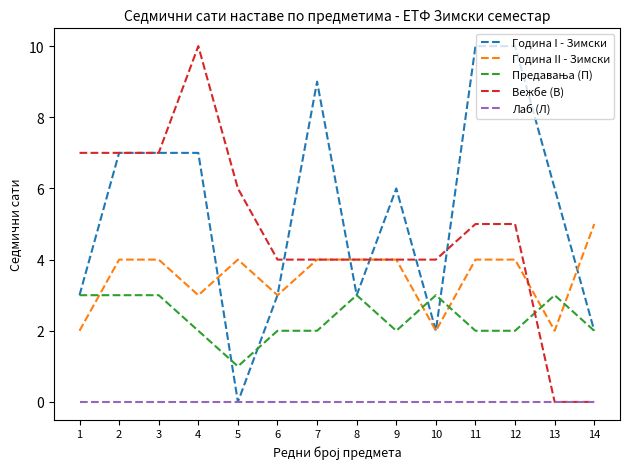

Between 3 and 10, which series saw the biggest shift?

Година I - Зимски